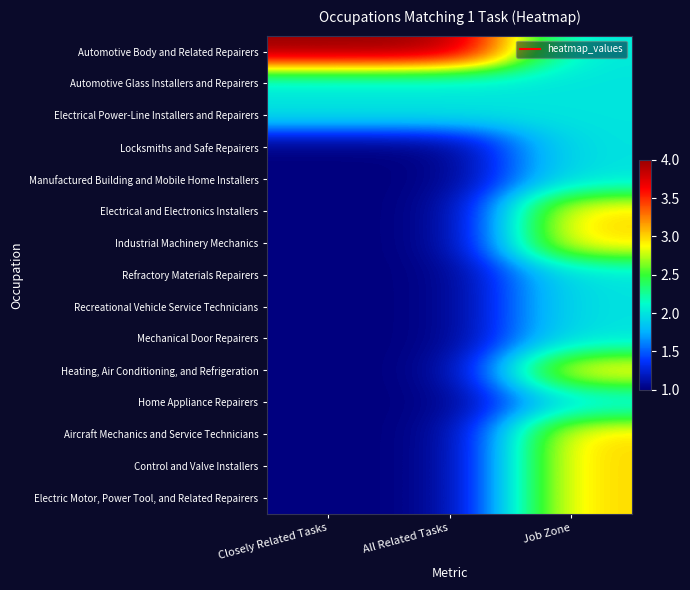

Between All Related Tasks and Closely Related Tasks, which is larger?

All Related Tasks